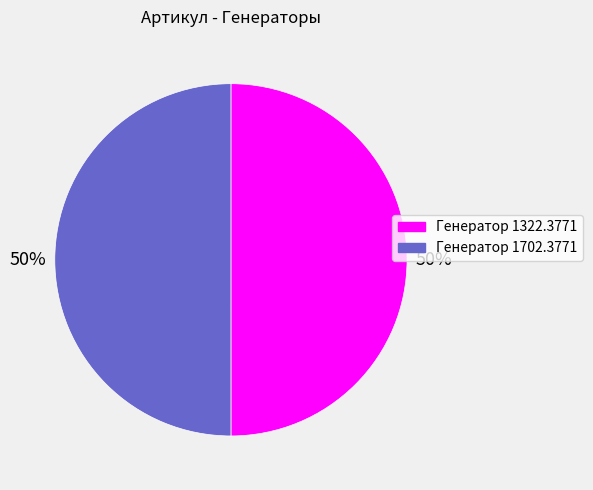

Is it true that Генератор 1322.3771 is 50% of the pie?

True